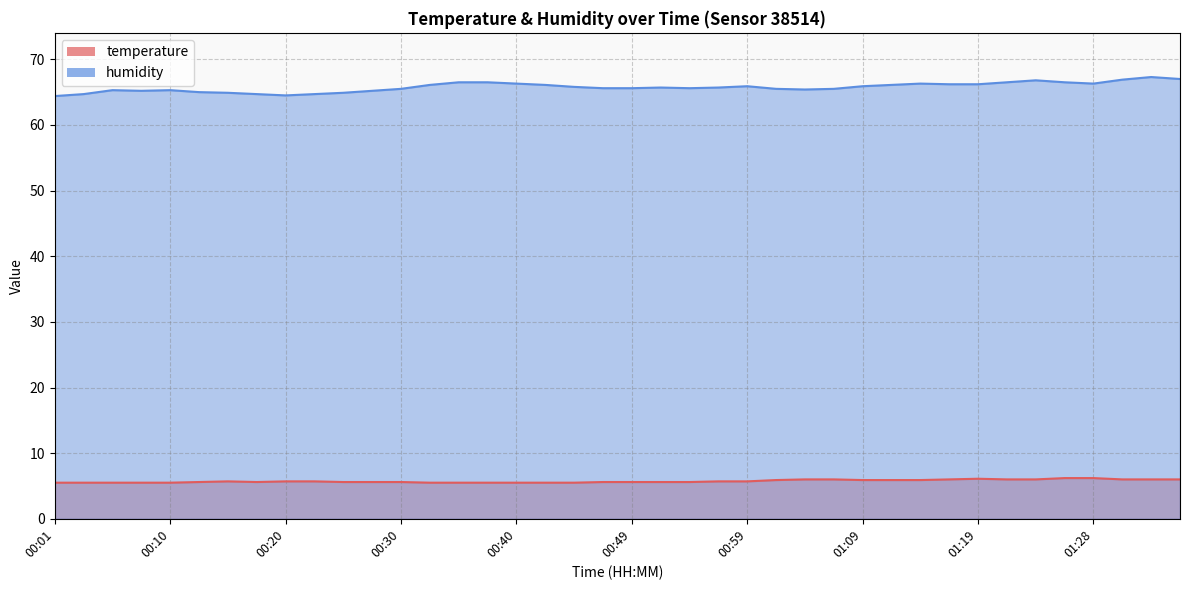

What value does the humidity series have at 01:19?

66.2